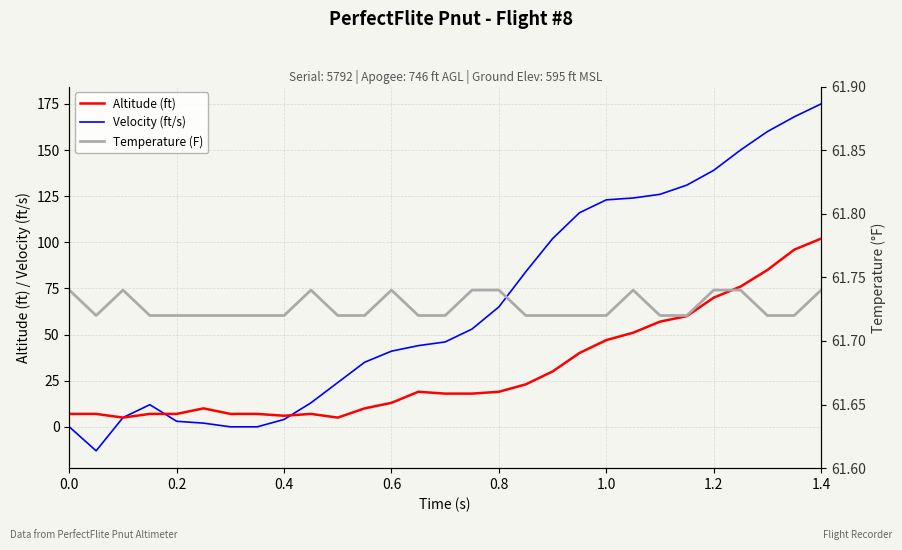

What is the minimum value for Velocity (ft/s)?

-13